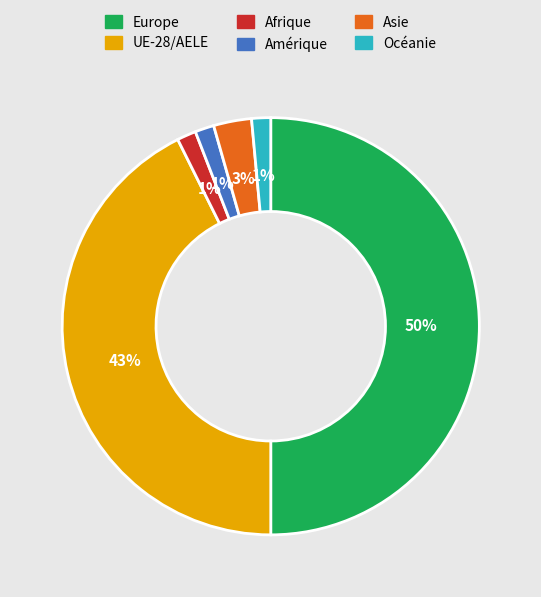

To the nearest percent, what portion does Amérique represent?

1%